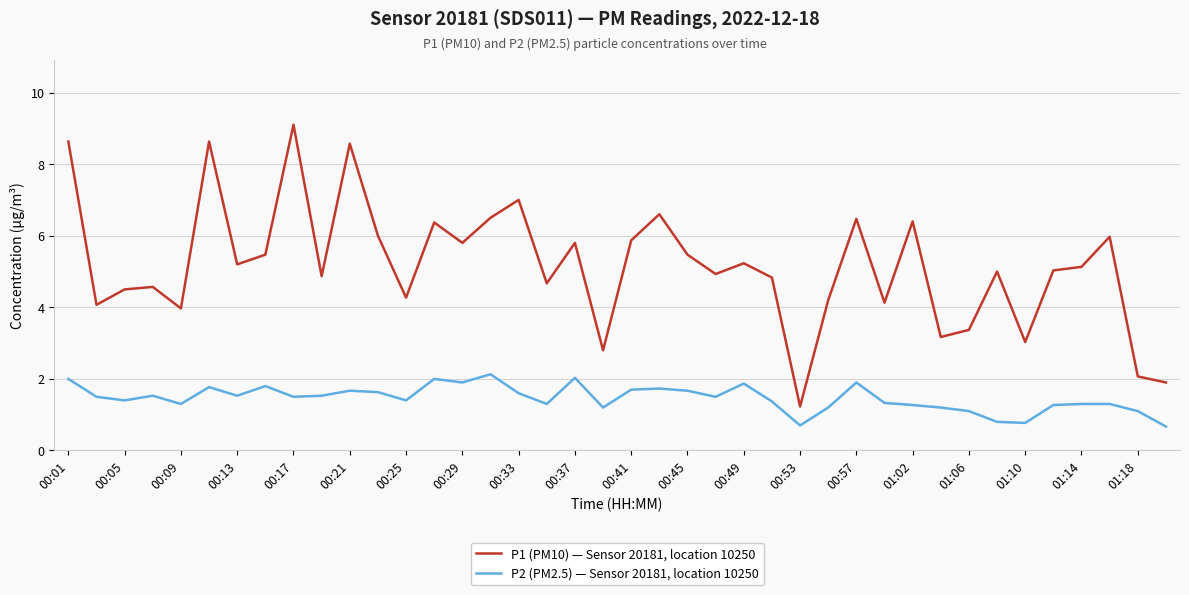

What is the difference between the maximum and minimum values in the P2 (PM2.5) — Sensor 20181, location 10250 series?

1.5